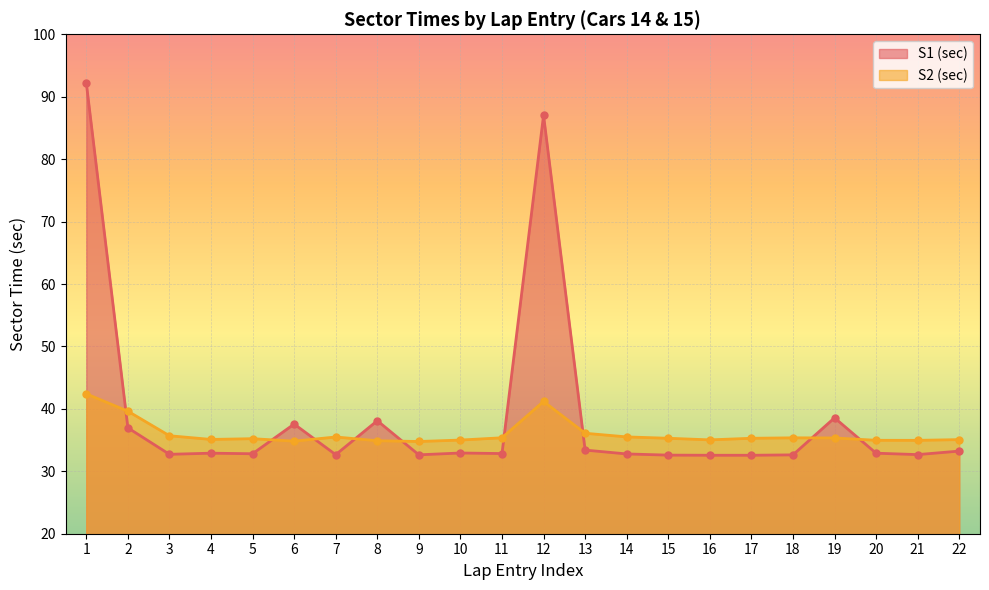

Rank the series at 9 from lowest to highest value.

S1 (sec), S2 (sec)